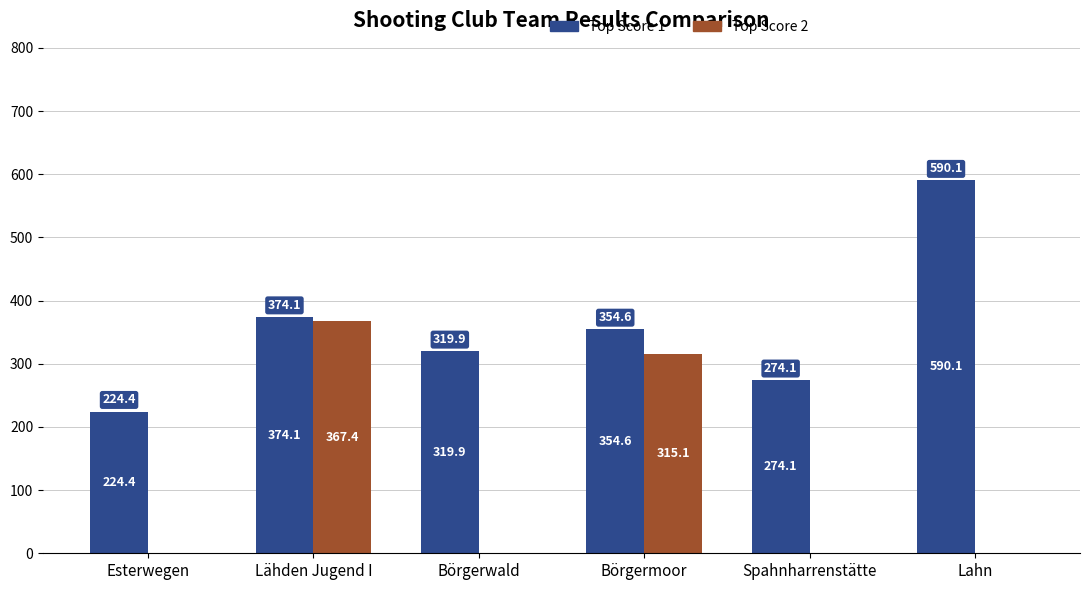

How many groups of bars are there?

6